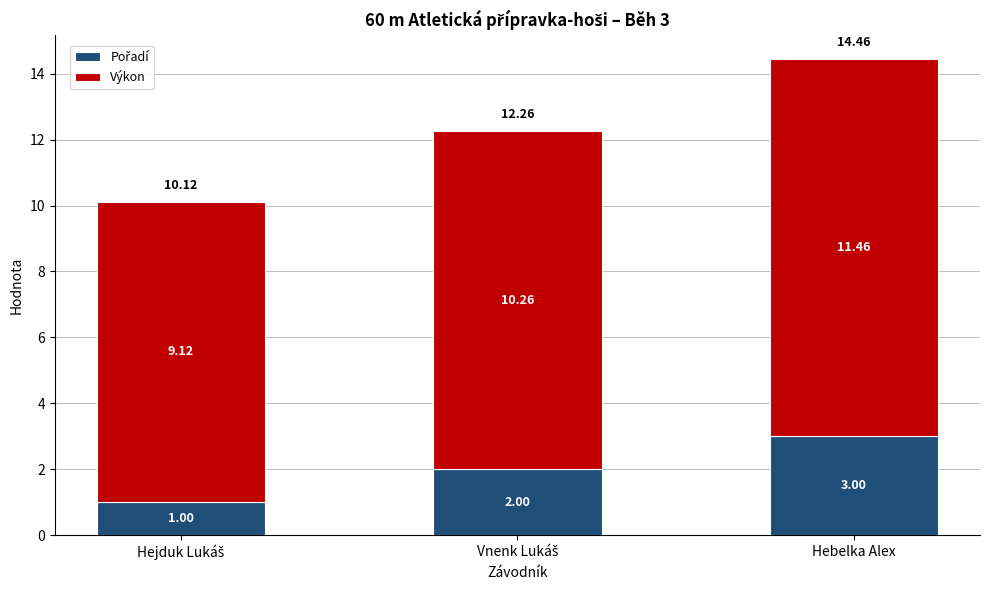

At which category is the sum across all series the highest?

Hebelka Alex